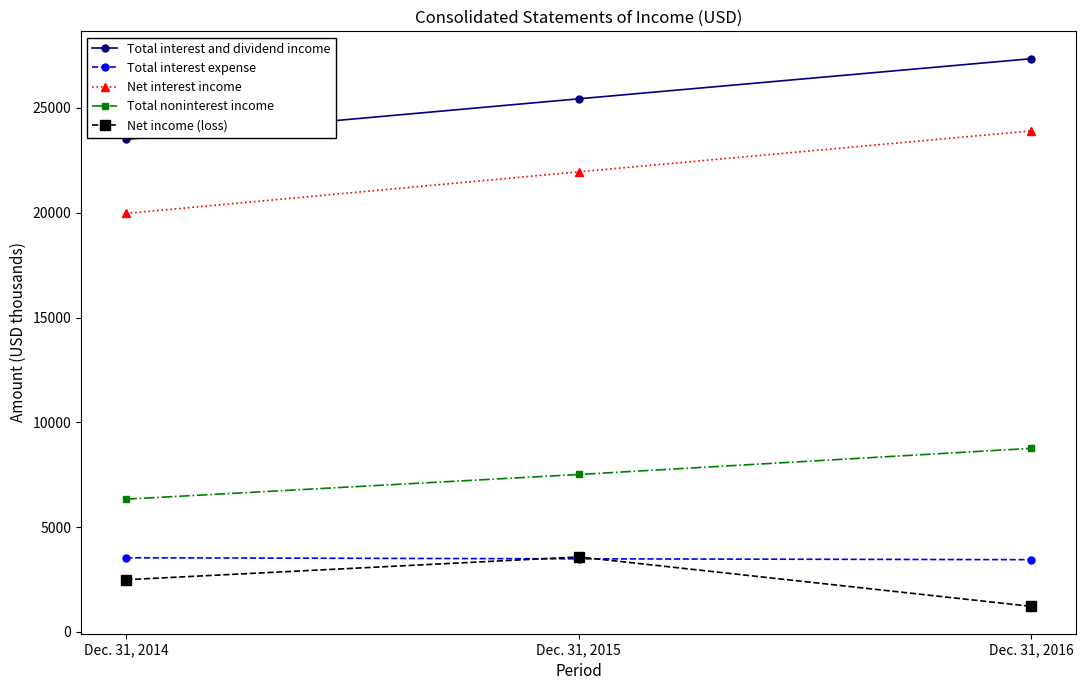

What is the sum of all Net interest income values?

65820